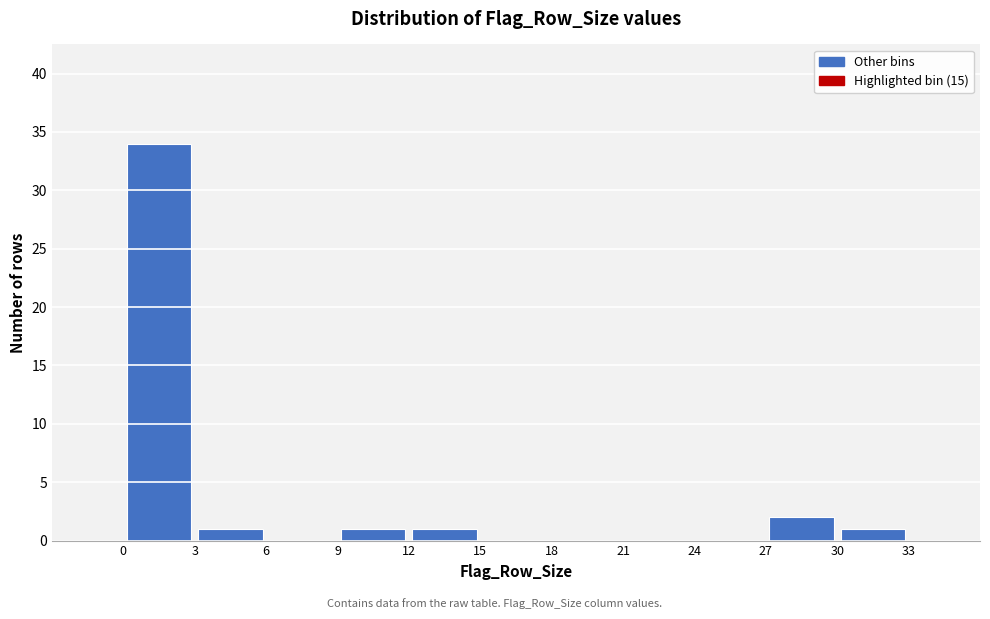

Reading left to right, transcribe this chart: for each bar, give the range it covers on the x-axis and its height. The values are not printed on the chart, so give them approximately, as read against the axis.

0 to 3: 34
3 to 6: 1
6 to 9: 0
9 to 12: 1
12 to 15: 1
15 to 18: 0
18 to 21: 0
21 to 24: 0
24 to 27: 0
27 to 30: 2
30 to 33: 1